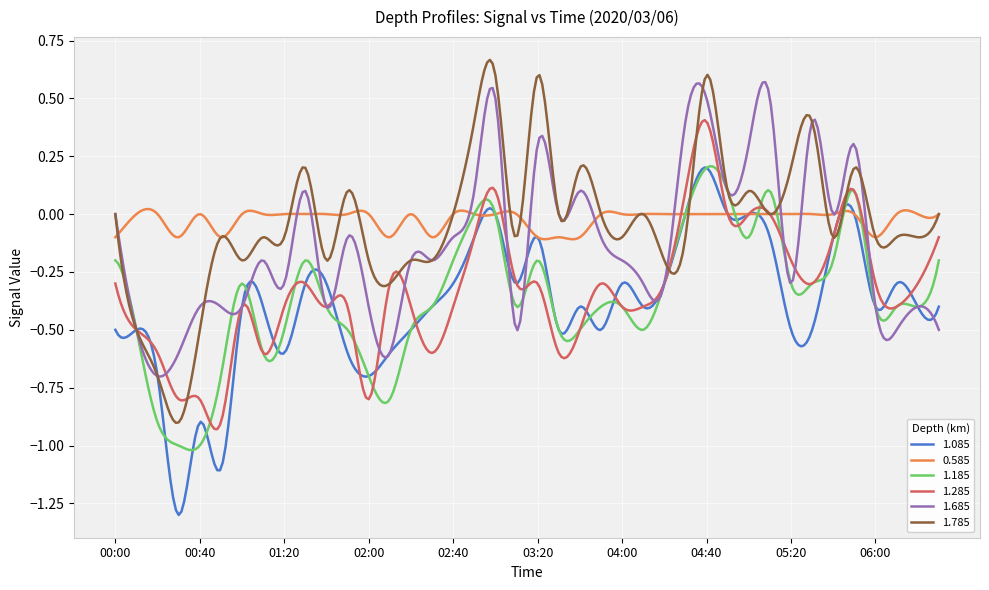

What is the smallest value displayed?

-1.3